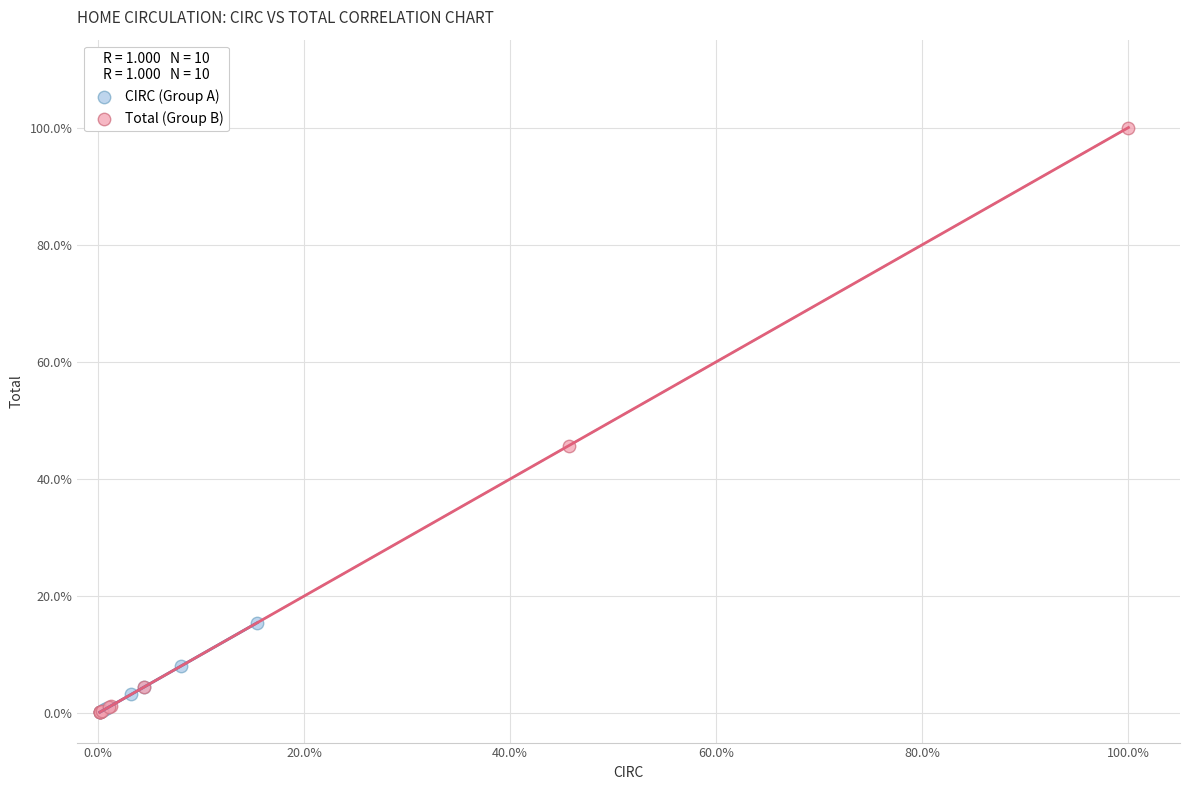

Which series reaches the maximum Y coordinate?

Total (Group B)